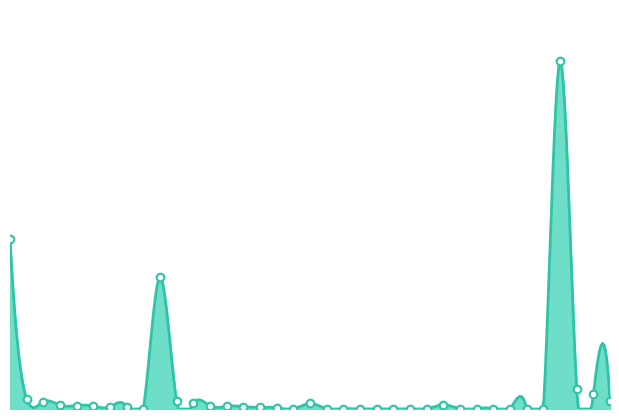

Which has a higher value, 1031 or 1003?

1003